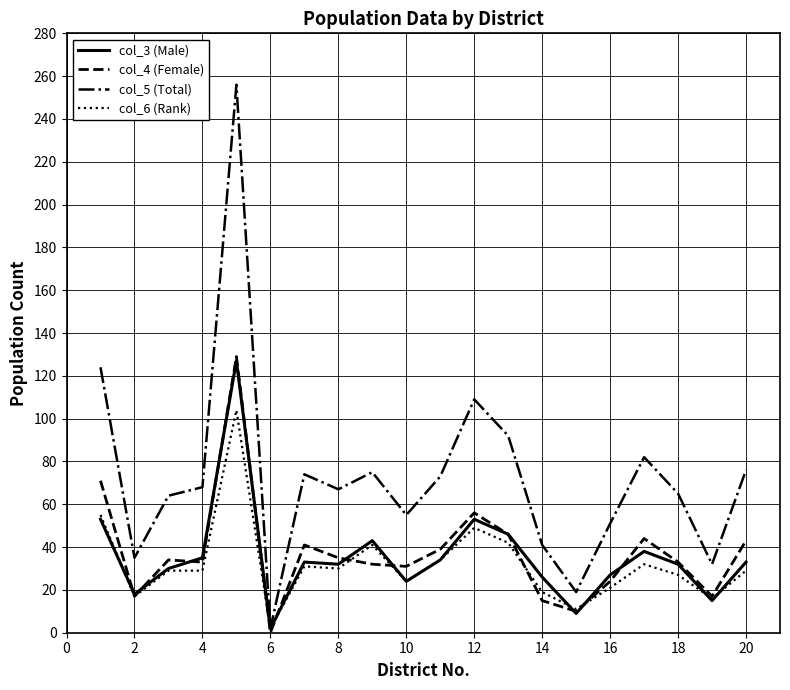

What is the maximum value shown in the chart?

256